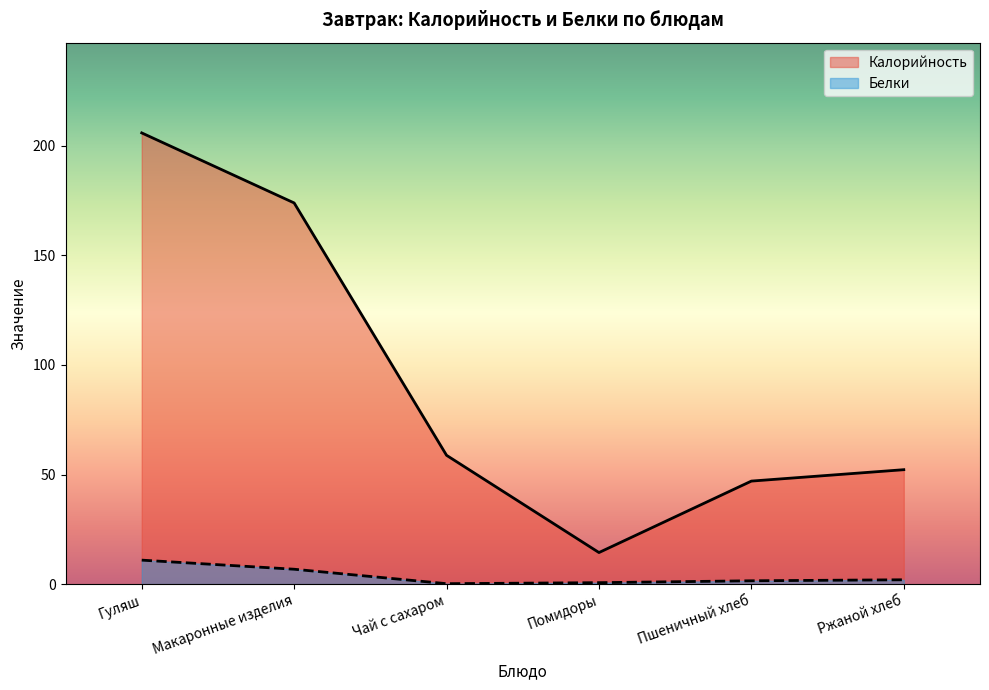

Reading right to left, extract all data points from this chart.

Калорийность: Ржаной хлеб=52.2	Пшеничный хлеб=47.0	Помидоры=14.4	Чай с сахаром=58.8	Макаронные изделия=173.9	Гуляш=205.8
Белки: Ржаной хлеб=2.0	Пшеничный хлеб=1.5	Помидоры=0.7	Чай с сахаром=0.2	Макаронные изделия=6.8	Гуляш=10.9